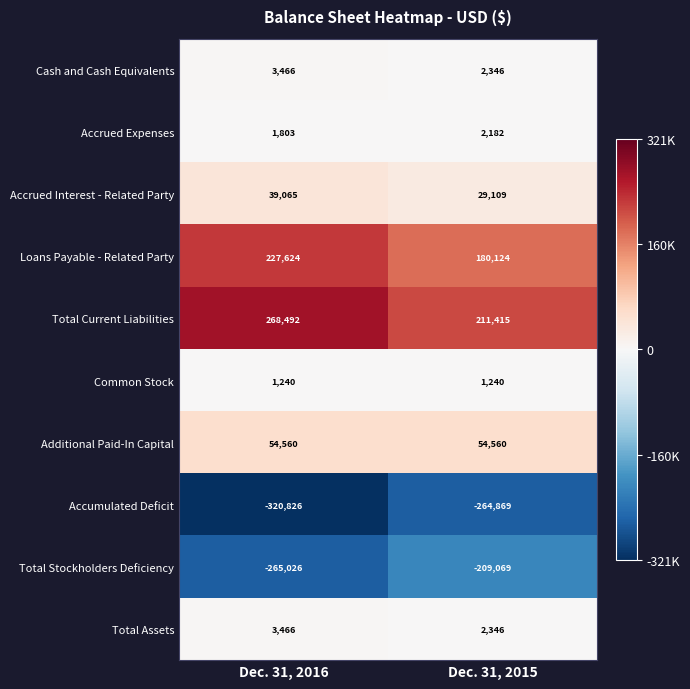

How many categories are shown in the chart?

2